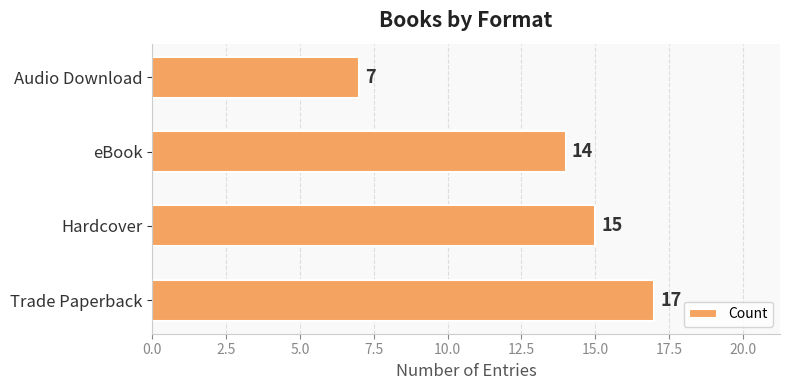

Rank the categories by value from highest to lowest.

Trade Paperback, Hardcover, eBook, Audio Download